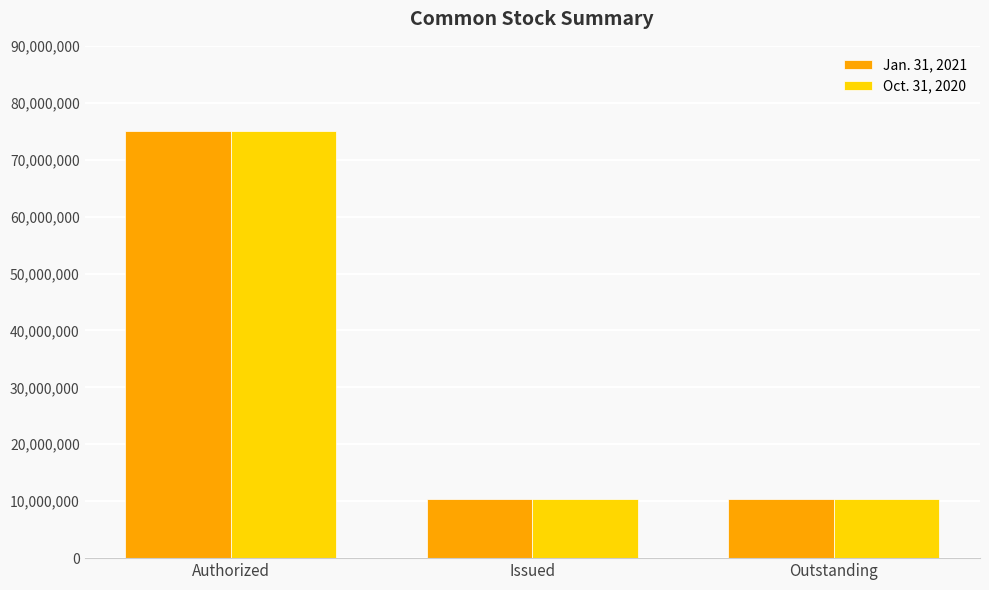

What is the label of the 1st bar from the right?

Outstanding